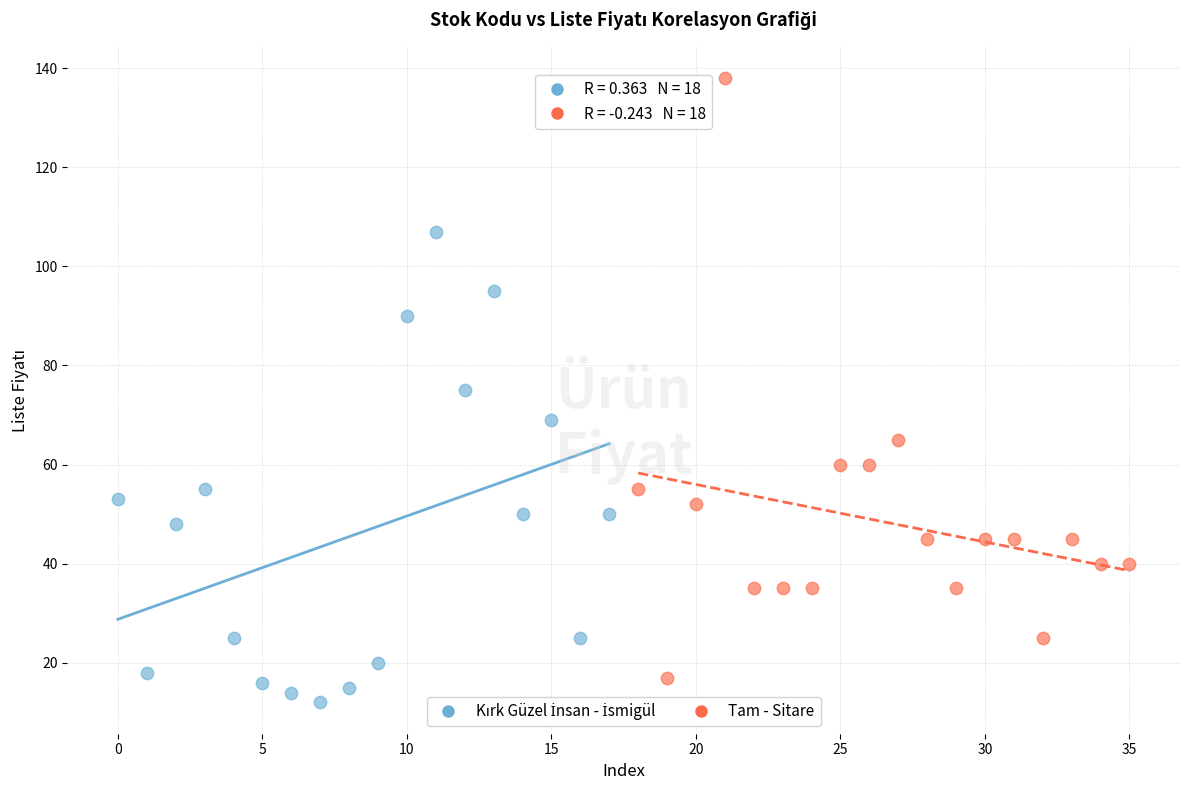

Which series reaches the maximum Y coordinate?

Tam - Sitare